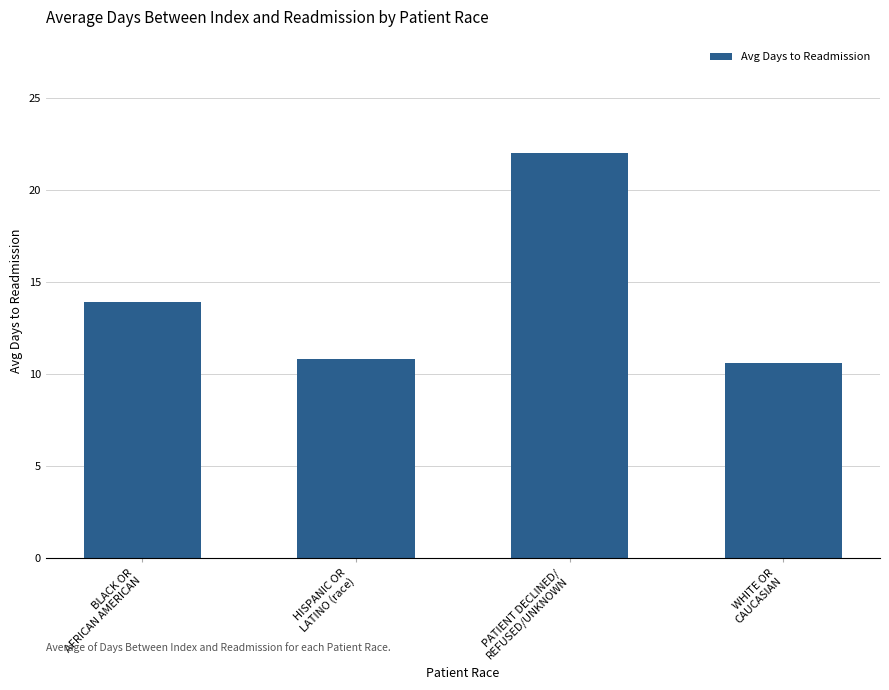

What is the sum of the values at HISPANIC OR
LATINO (race) and BLACK OR
AFRICAN AMERICAN?

24.7